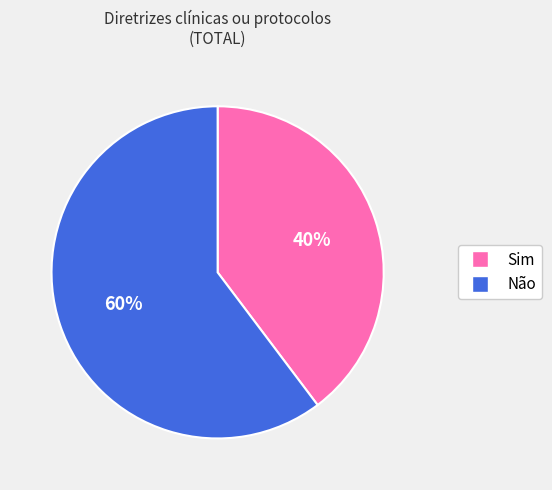

What is the smallest slice in the pie chart?

Sim